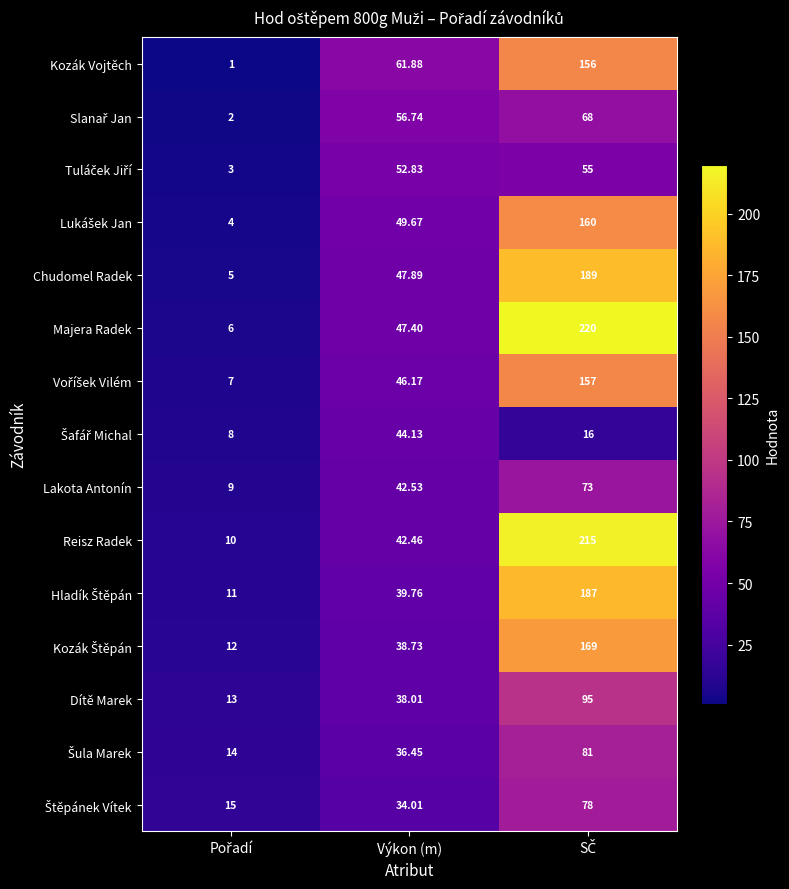

Which series has the largest total across all categories?

Majera Radek